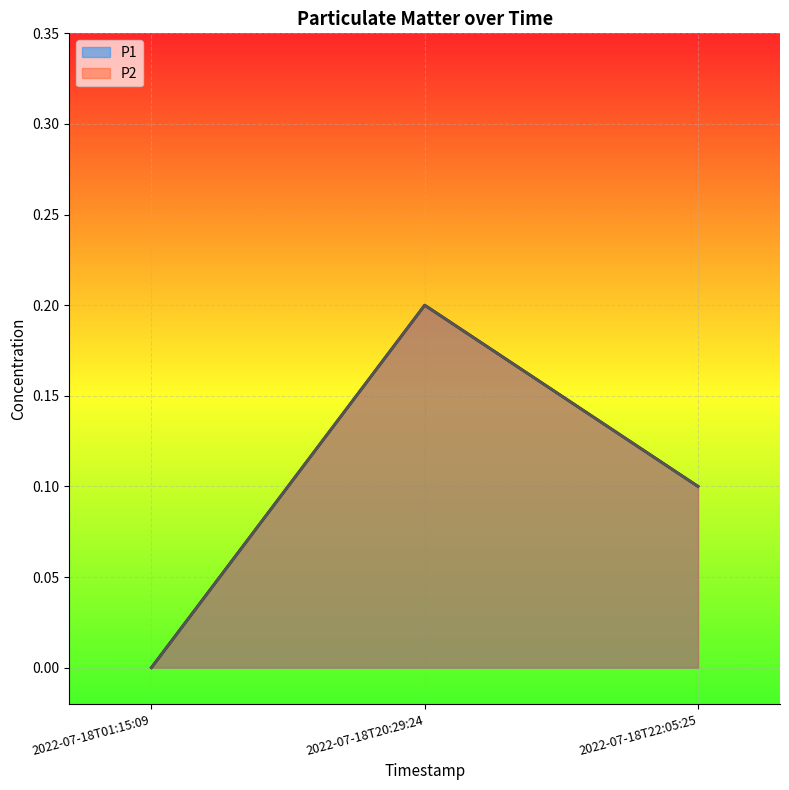

How many values in P1 are above zero?

2